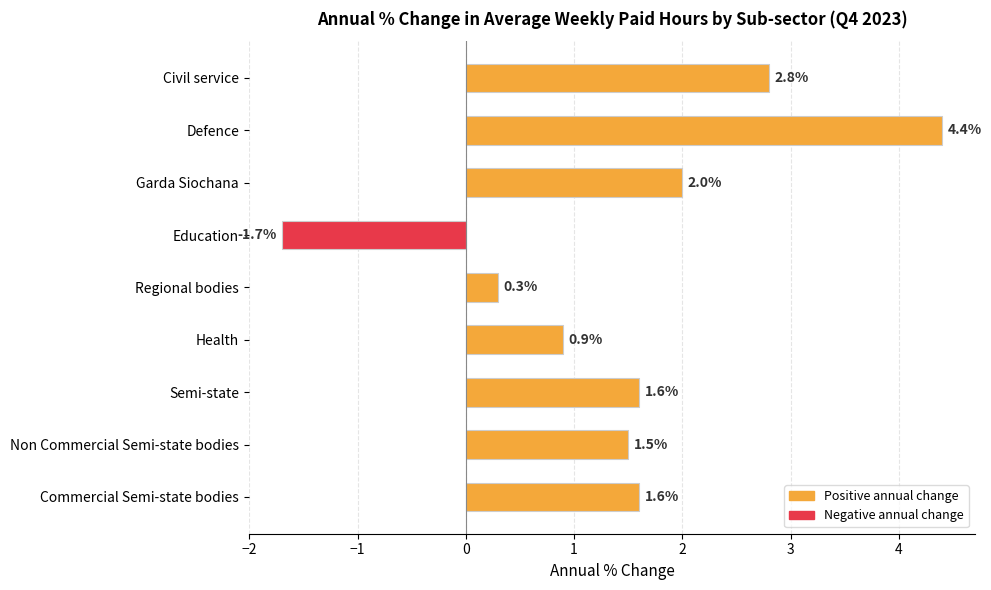

Where is the data nearest to the value 1?

Health